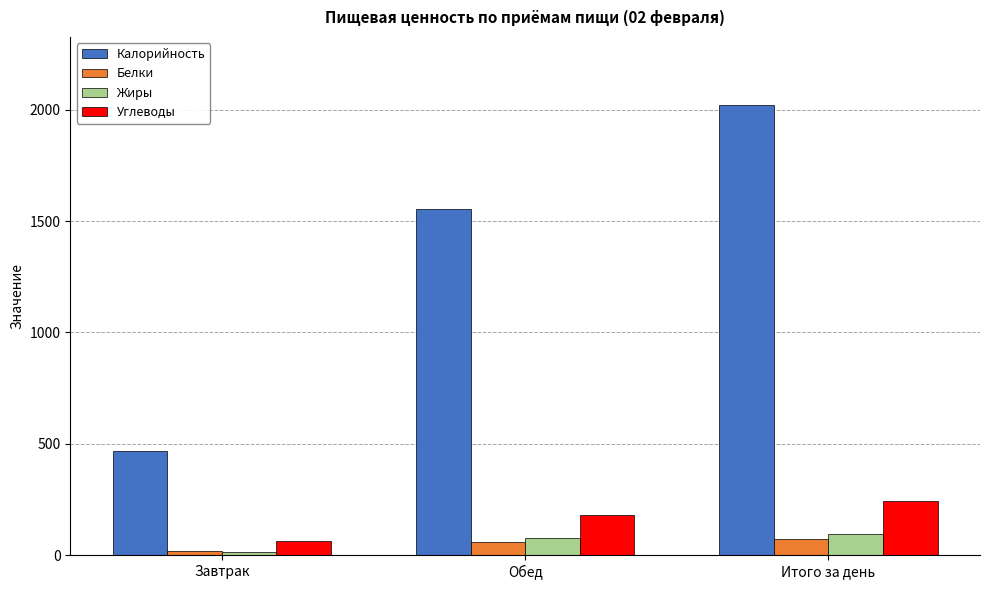

At which category is the sum across all series the highest?

Итого за день